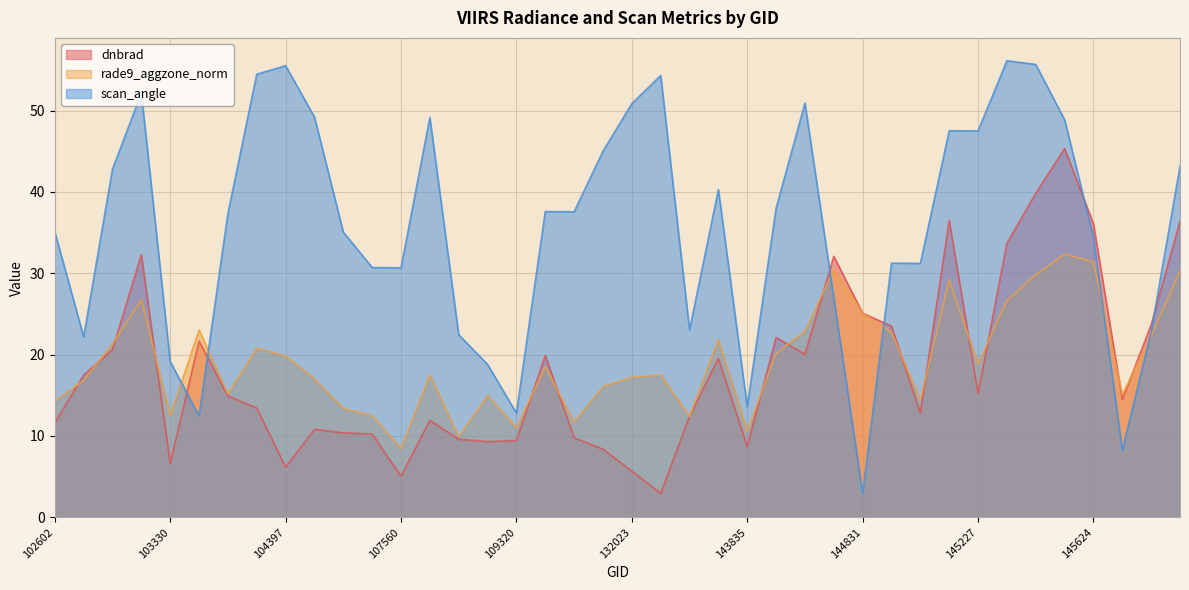

Read the rade9_aggzone_norm value at 108445.

9.9